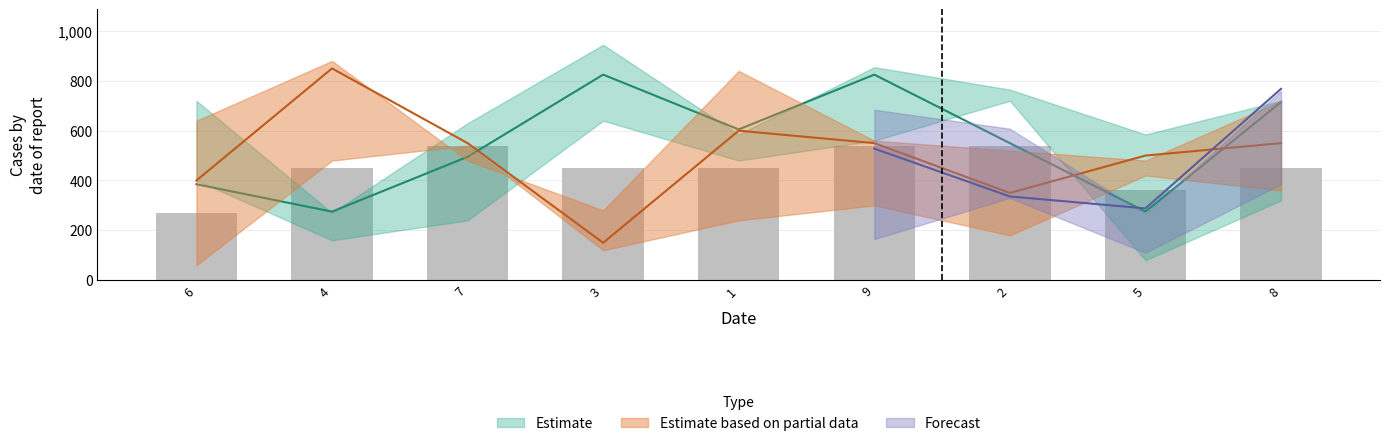

True or false: the data shows 450 at 8.

True